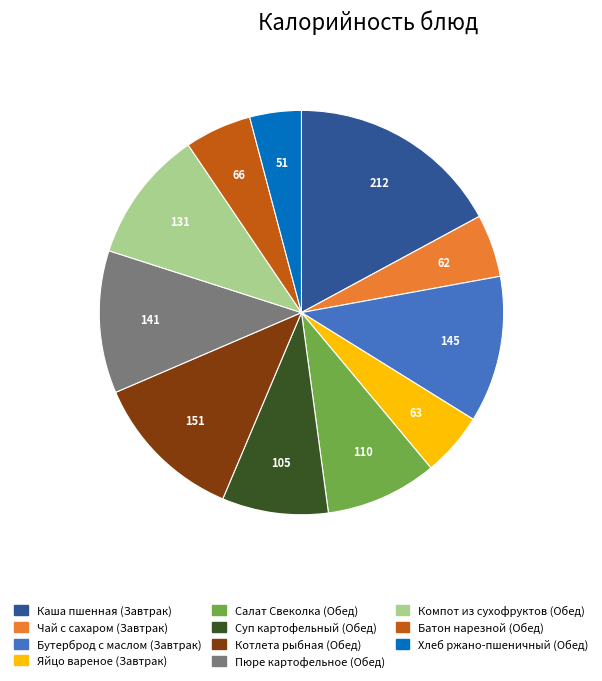

Is it true that Чай с сахаром (Завтрак) is 20% of the pie?

False